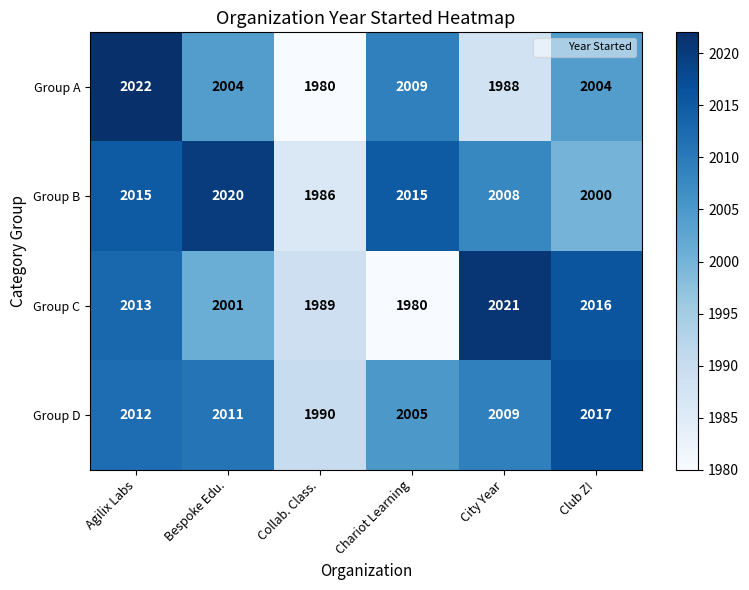

What is the total value across all series at Bespoke Edu.?

8036